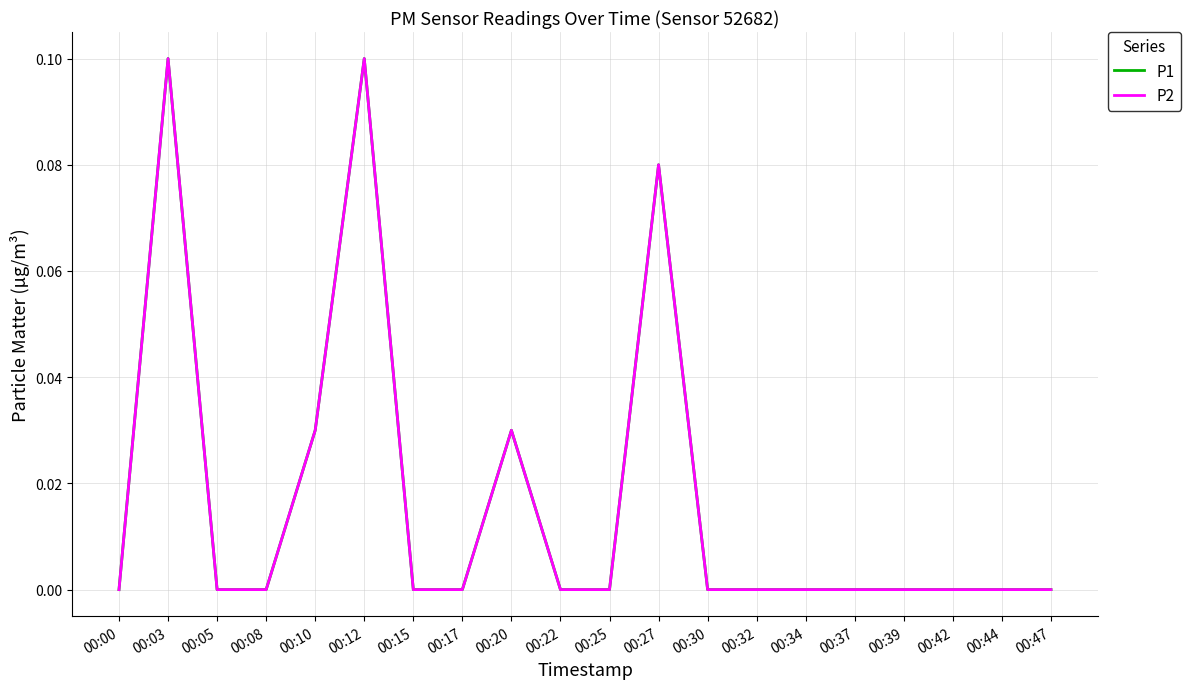

Does the chart display data point markers on the line(s)?

No